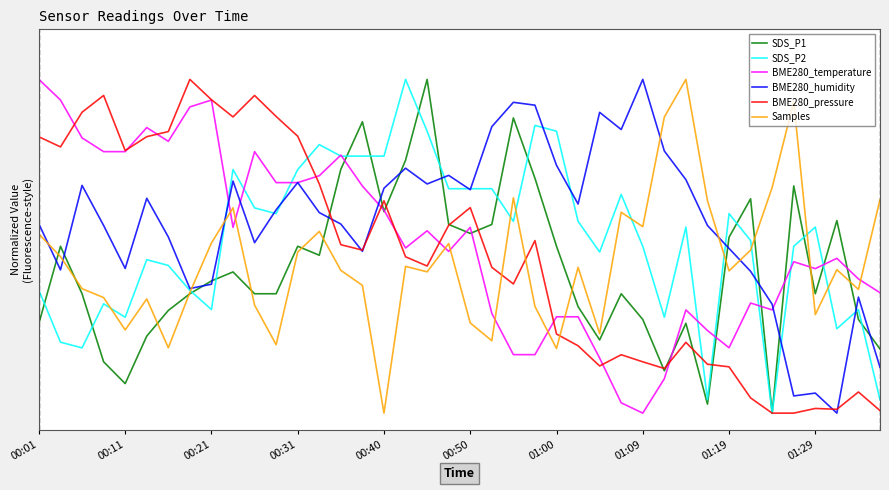

What are all the series names shown in the legend?

SDS_P1, SDS_P2, BME280_temperature, BME280_humidity, BME280_pressure, Samples